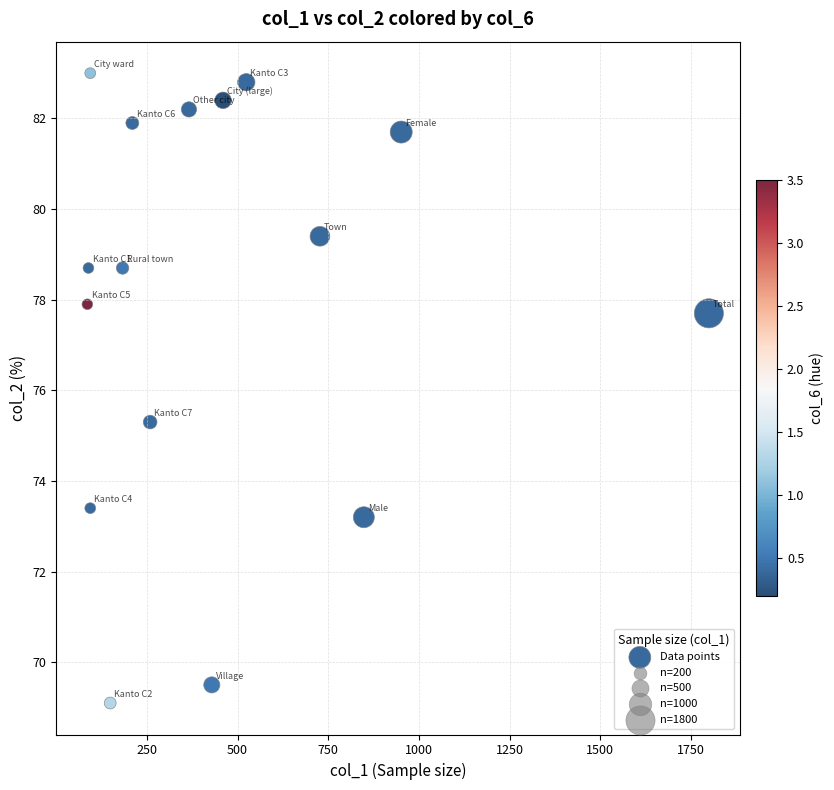

What Y value in the scatter plot is closest to 76?

75.3